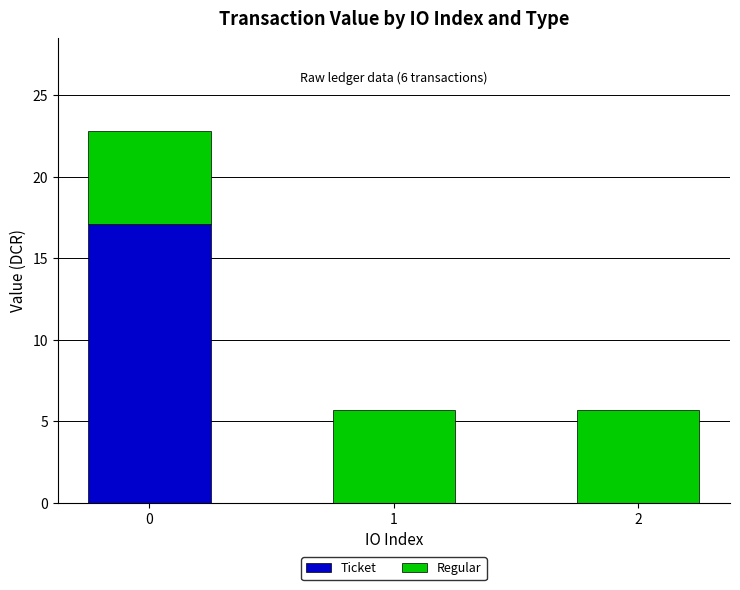

True or false: Ticket has a value of -10.1 at 1.

False